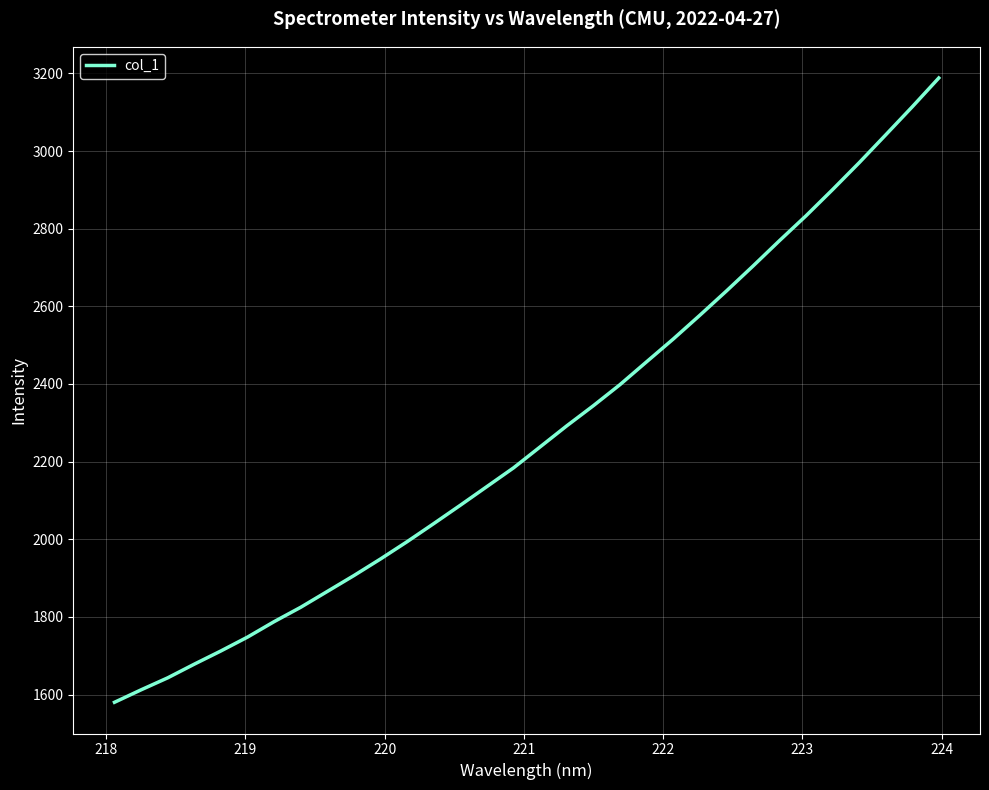

What is the difference between the maximum and minimum values?

1608.1